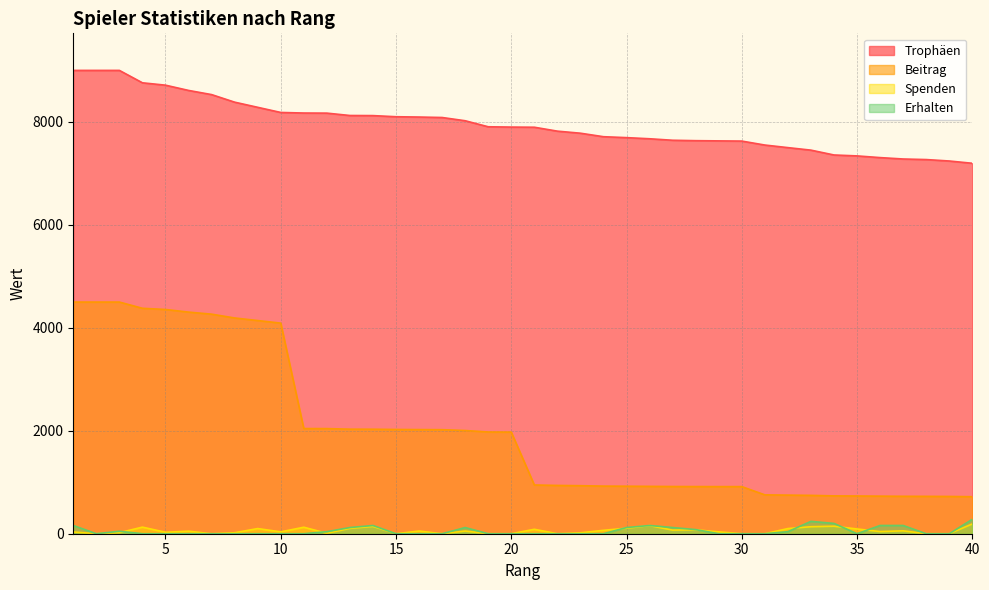

Where is the first local maximum for Spenden?

4